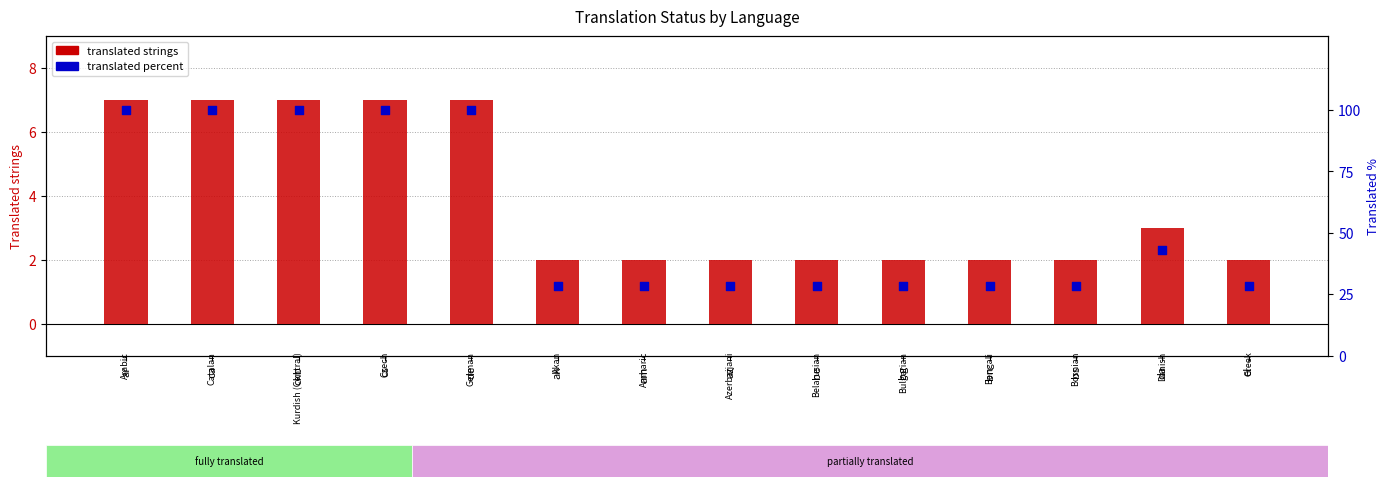

Which series reaches the minimum Y coordinate?

translated